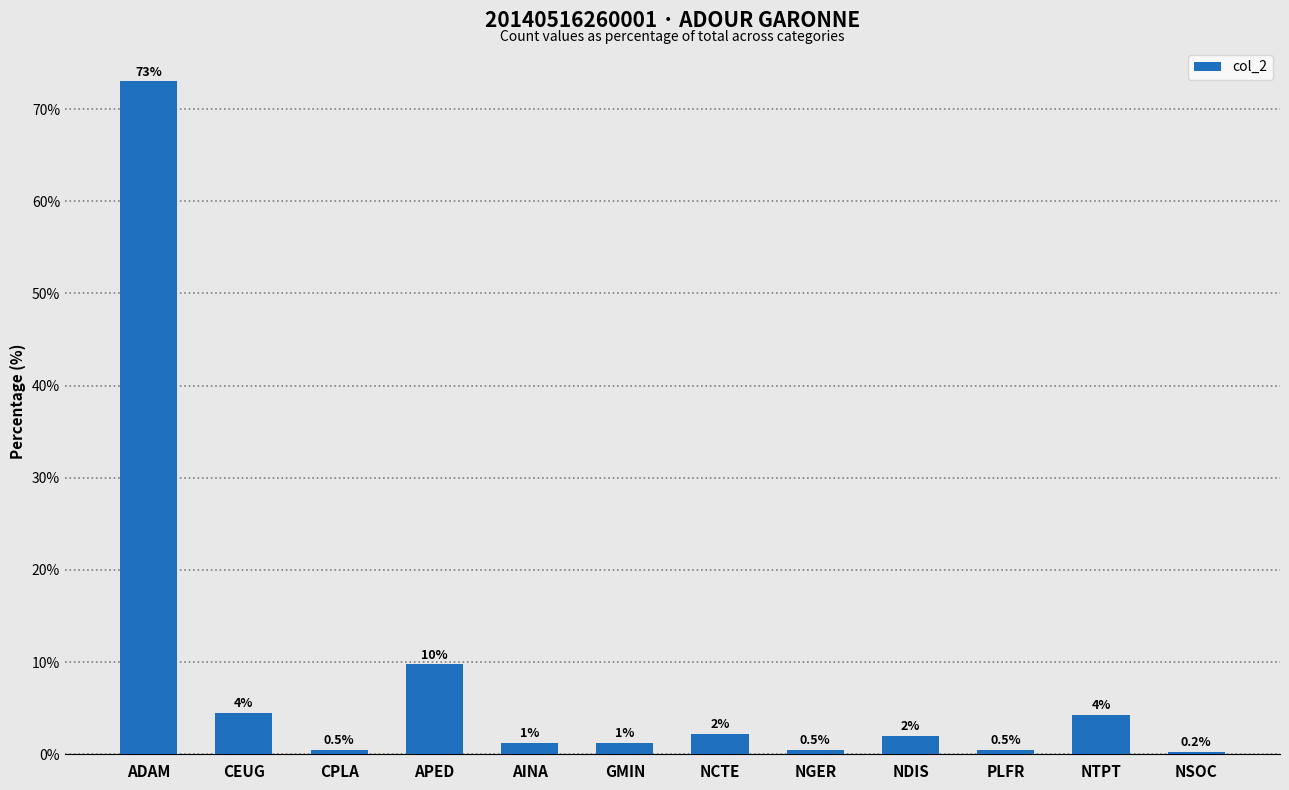

At which label does the data first exceed 2?

ADAM